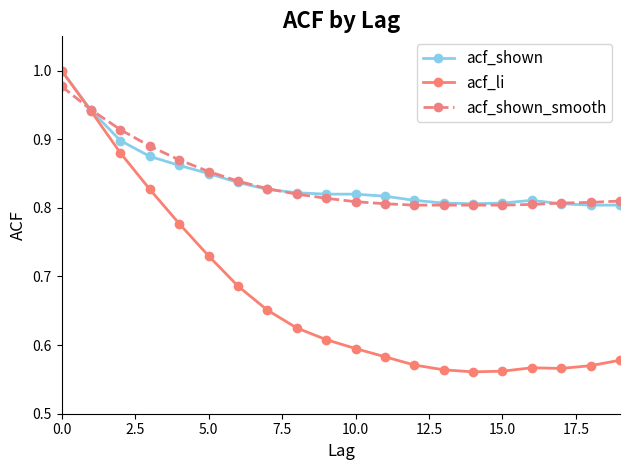

Which series has the widest spread of values?

acf_li